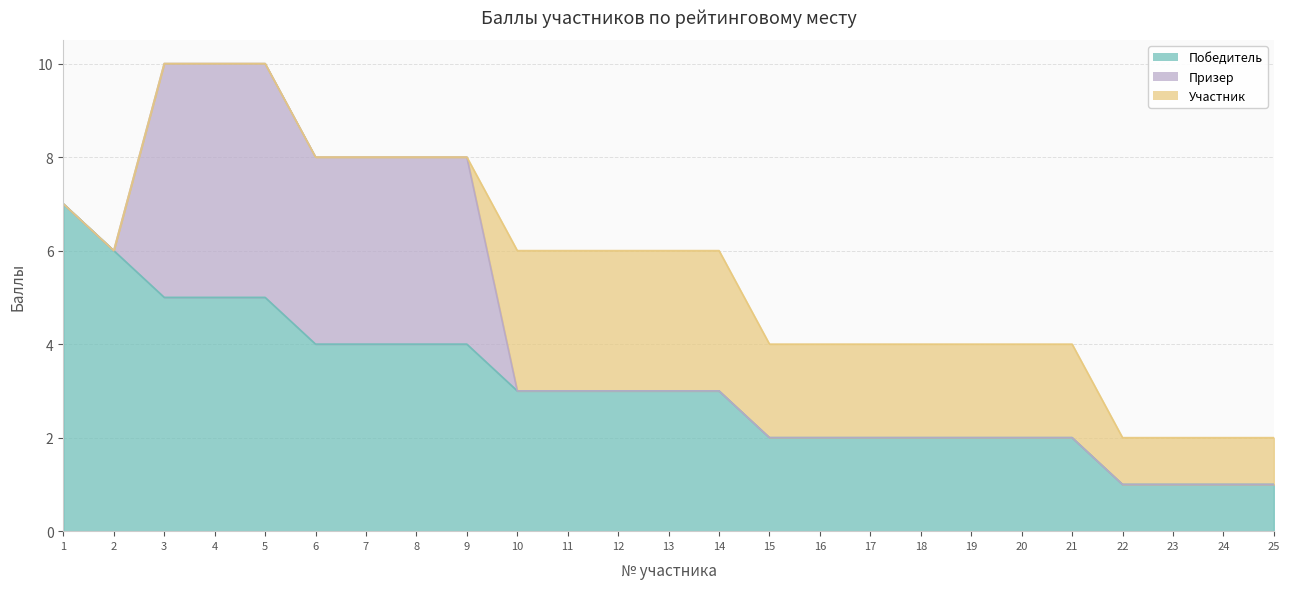

How many values in the Призер series exceed 0?

7